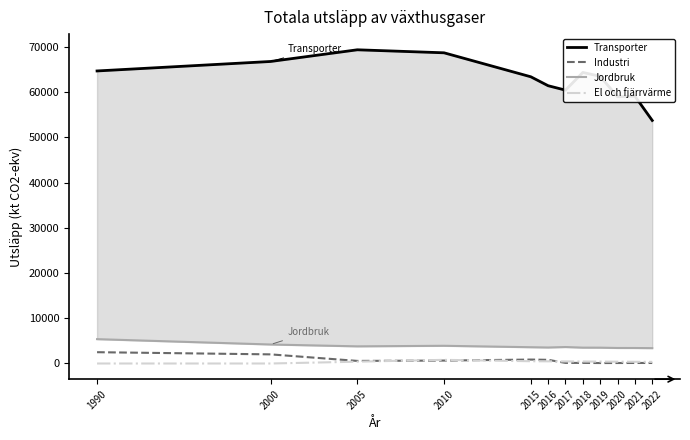

Reading right to left, list all the values displayed in this chart.

Transporter: 53714.9	59087.7	58948.5	63471.4	64321.5	60413.6	61388.3	63364.8	68663.6	69329.0	66746.5	64652.5
Industri: 115.2	117.9	106.5	99.9	130.6	128.0	812.5	869.3	648.7	571.4	2017.5	2498.3
Jordbruk: 3392.1	3425.4	3430.4	3499.5	3504.5	3638.7	3534.7	3597.8	3915.2	3790.3	4200.1	5381.4
El och fjärrvärme: 360.0	380.0	400.0	420.0	440.0	460.0	480.0	500.0	806.0	400.0	0.0	0.0